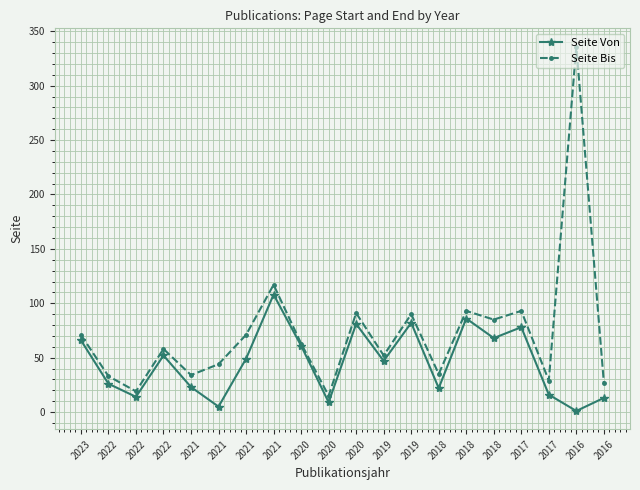

Rank the series at 2018 from highest to lowest value.

Seite Bis, Seite Von